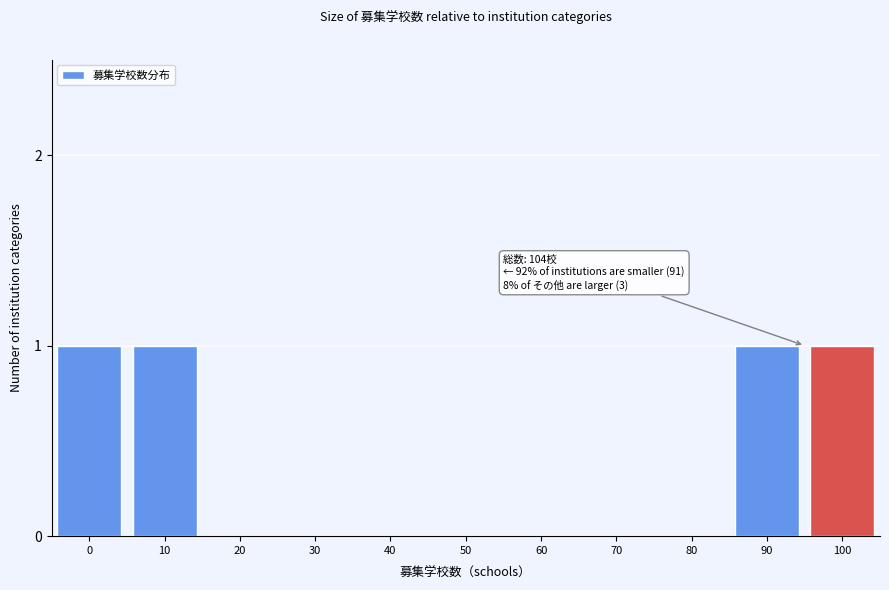

Reading left to right, what are all the values shown in this chart?

0=1	10=1	20=0	30=0	40=0	50=0	60=0	70=0	80=0	90=1	100=1